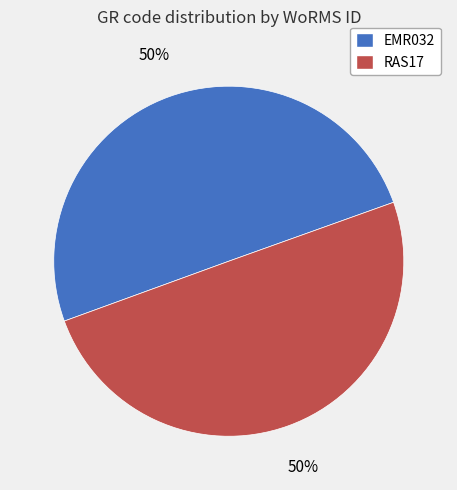

To the nearest percent, what is the combined percentage of RAS17 and EMR032?

100%